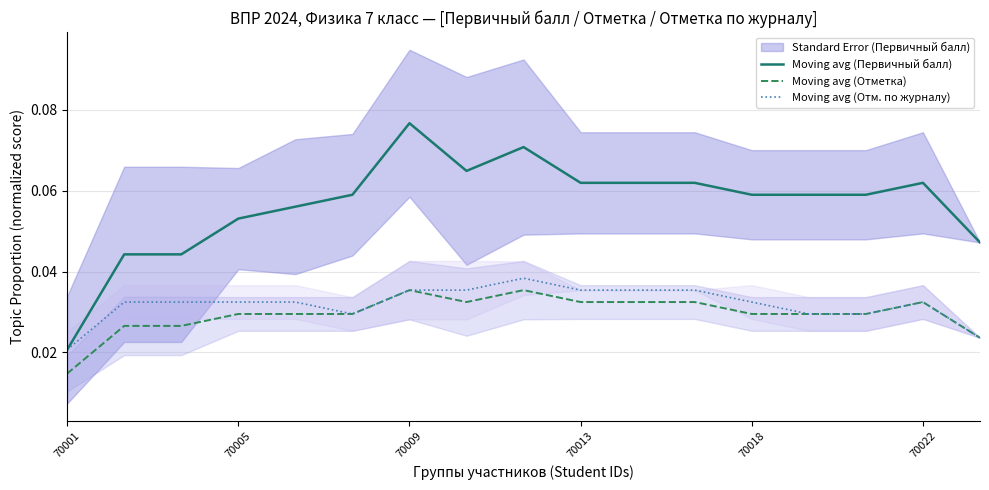

Is it true that Moving avg (Первичный балл) equals 0.0 at 70013?

False